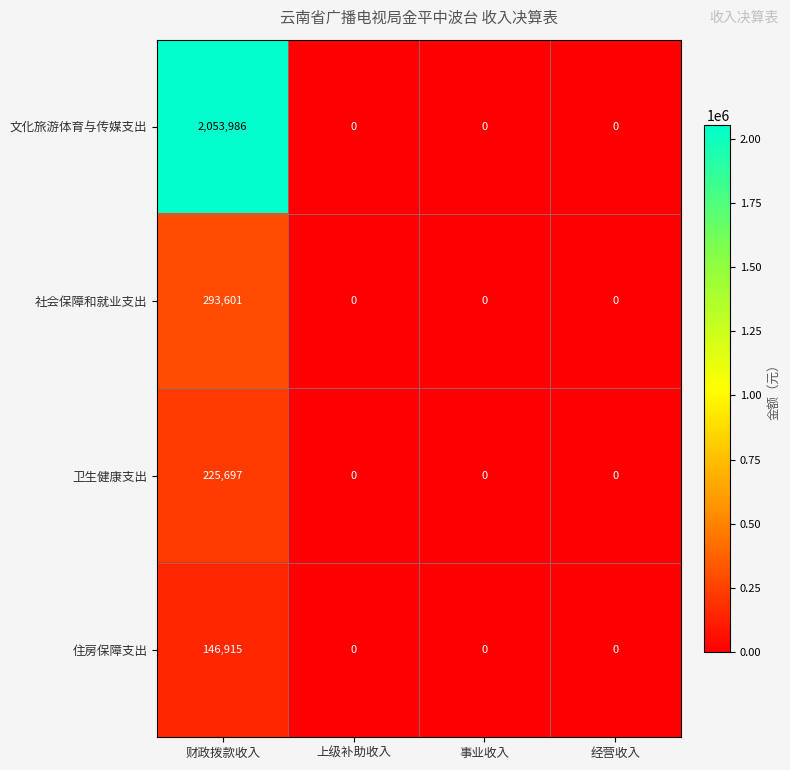

Rank the series by their maximum value, from lowest to highest.

住房保障支出, 卫生健康支出, 社会保障和就业支出, 文化旅游体育与传媒支出